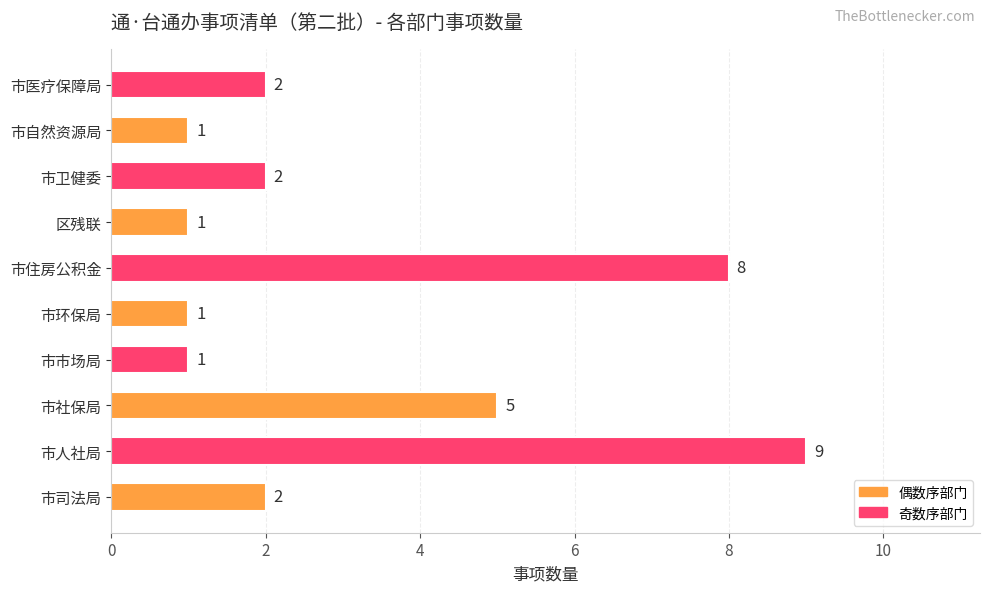

True or false: the data shows 3 at 市医疗保障局.

False